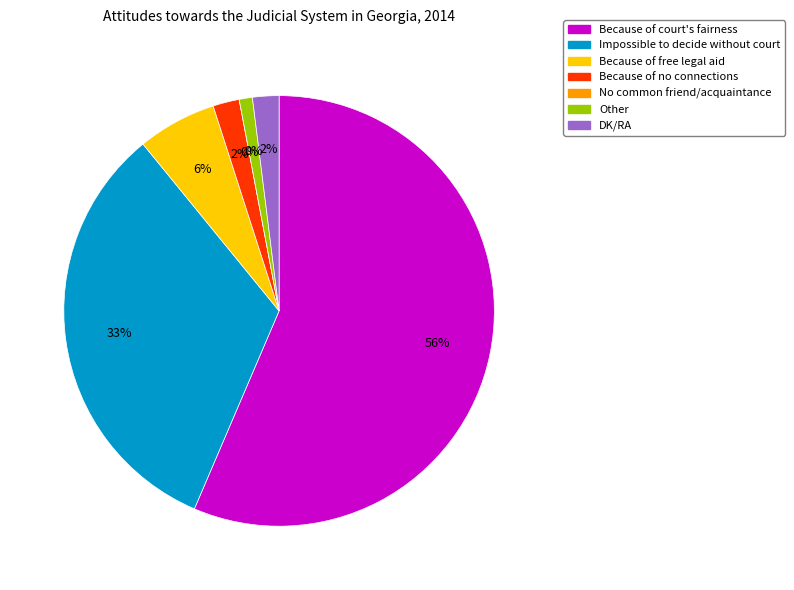

Is the sum of Because of no connections and Because of court's fairness greater than half?

Yes